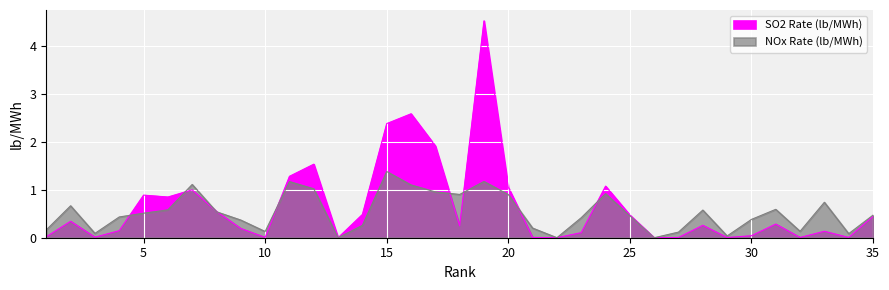

How many interior local valleys does the SO2 Rate (lb/MWh) series have?

10